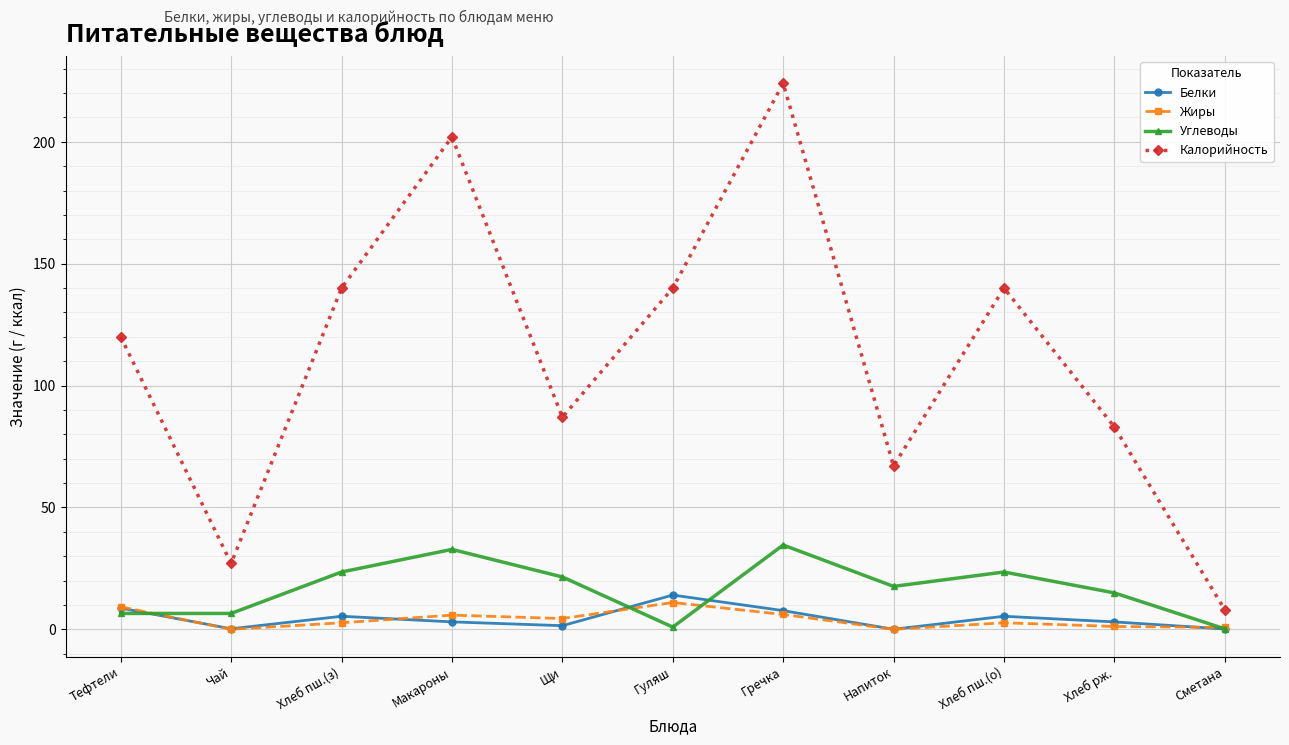

Count the number of categories in the chart.

11